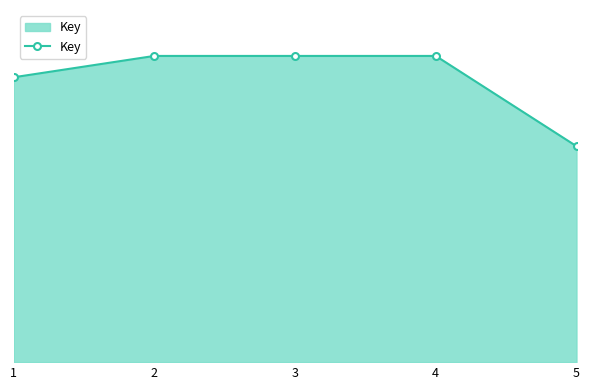

Does the chart have visible grid lines?

No